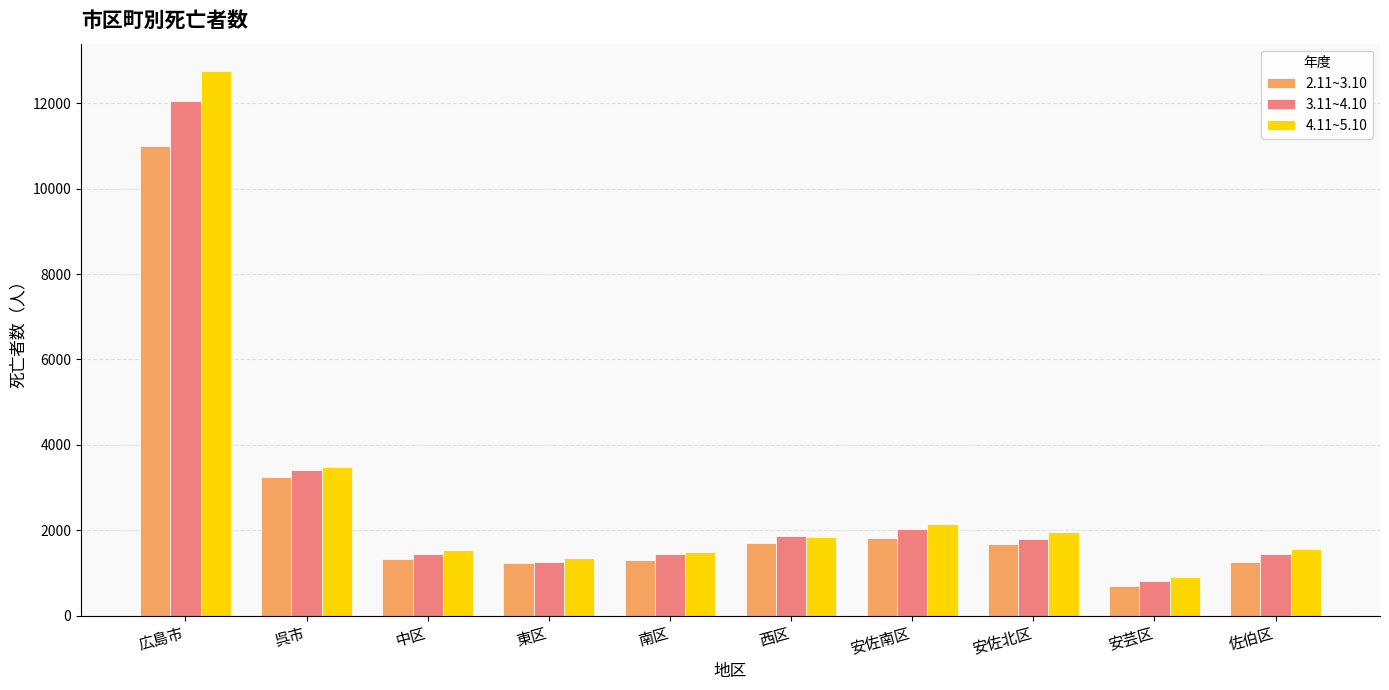

Which category has the highest value in the 4.11~5.10 series?

広島市